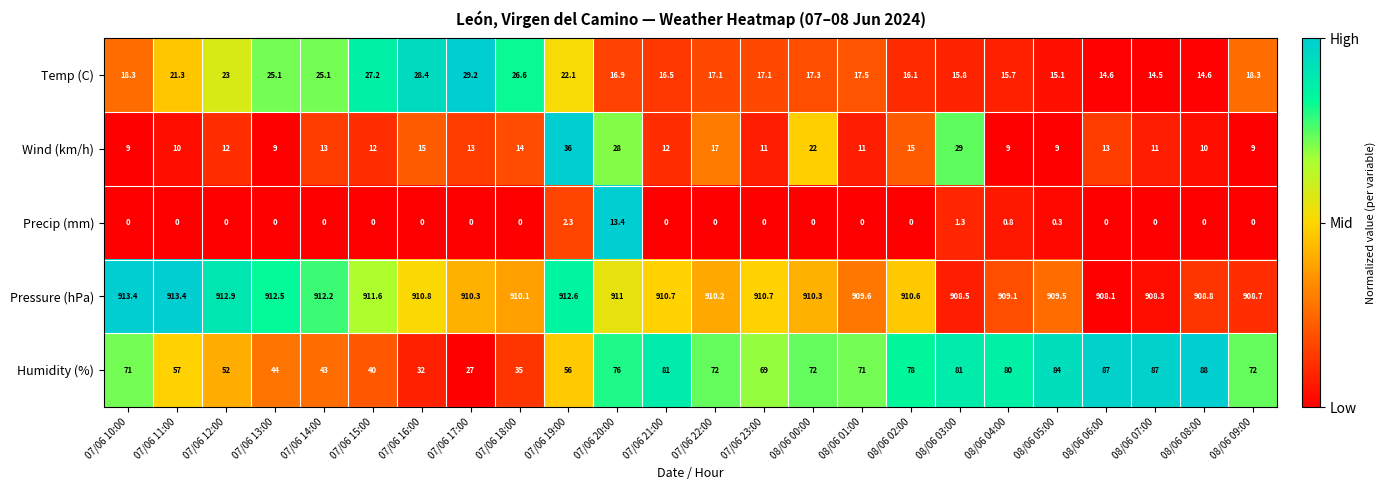

Rank the series by their maximum value, from highest to lowest.

Pressure (hPa), Humidity (%), Wind (km/h), Temp (C), Precip (mm)